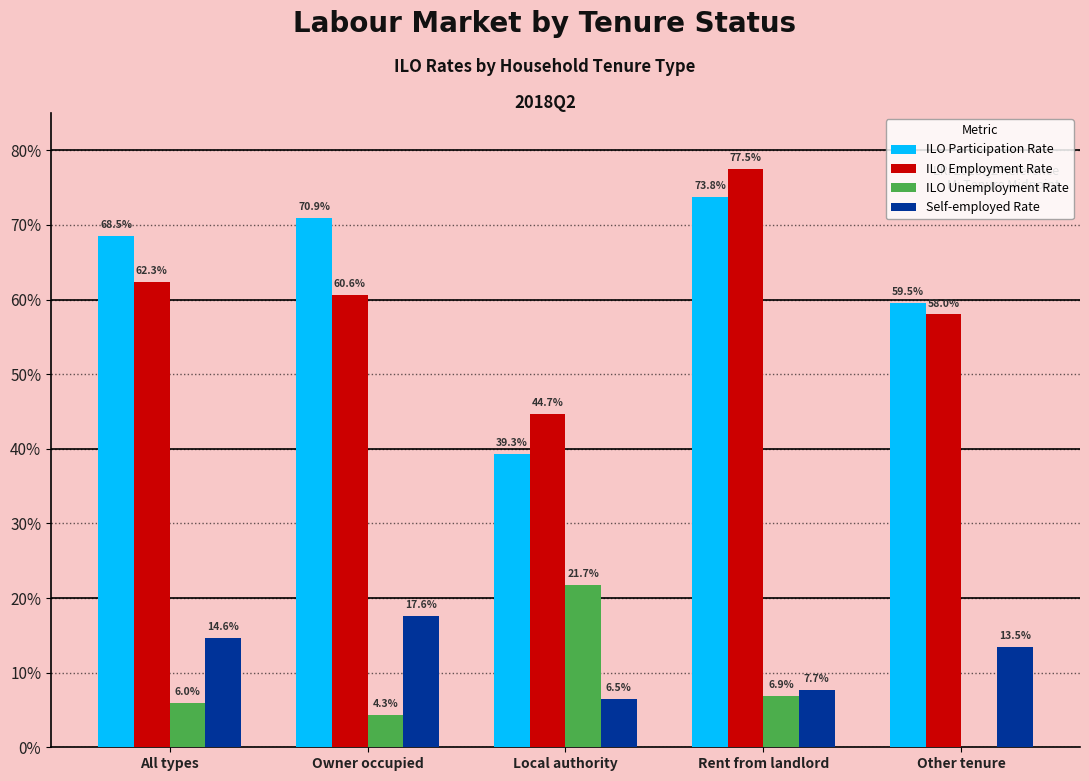

What is the spread (max minus min) of values at Rent from landlord?

70.6